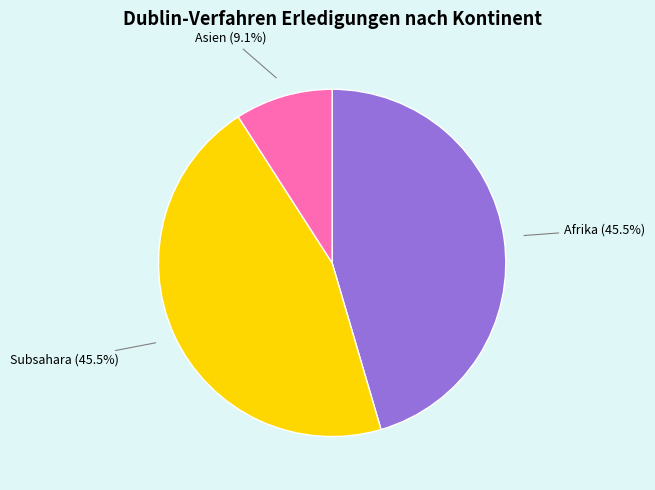

Count the number of slices in the pie.

3